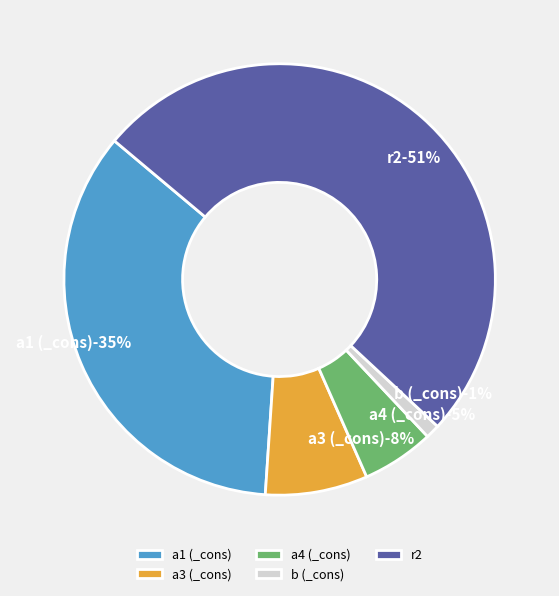

To the nearest percent, what percentage of the pie is a3 (_cons)?

8%